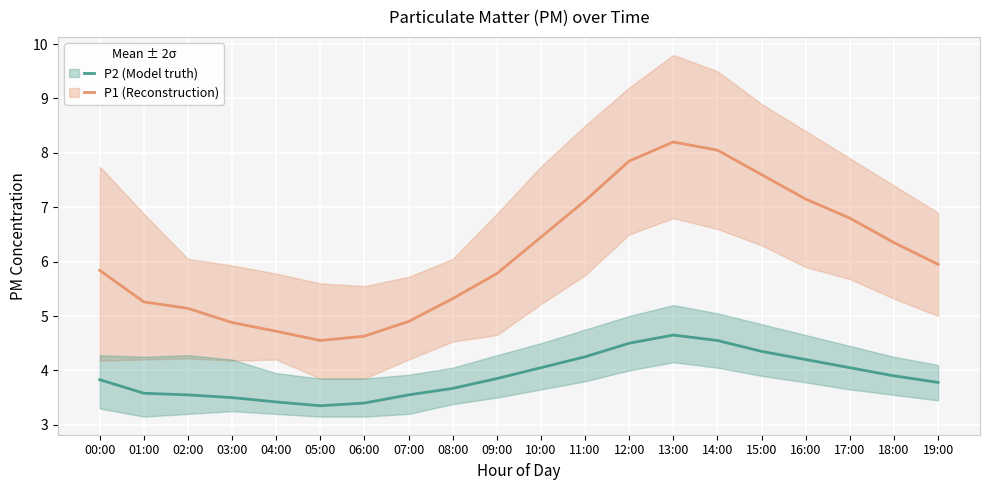

Which has a higher value, 16:00 or 12:00?

12:00